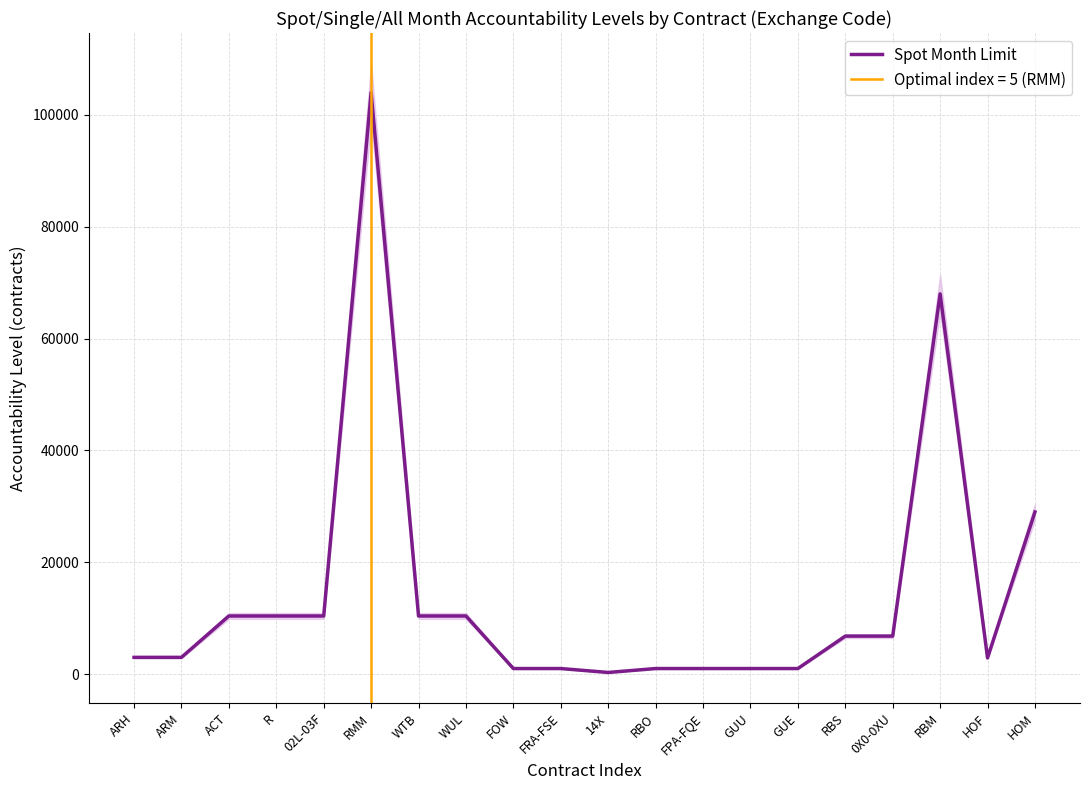

How many interior local valleys (lower than both neighbors) does the data have?

2